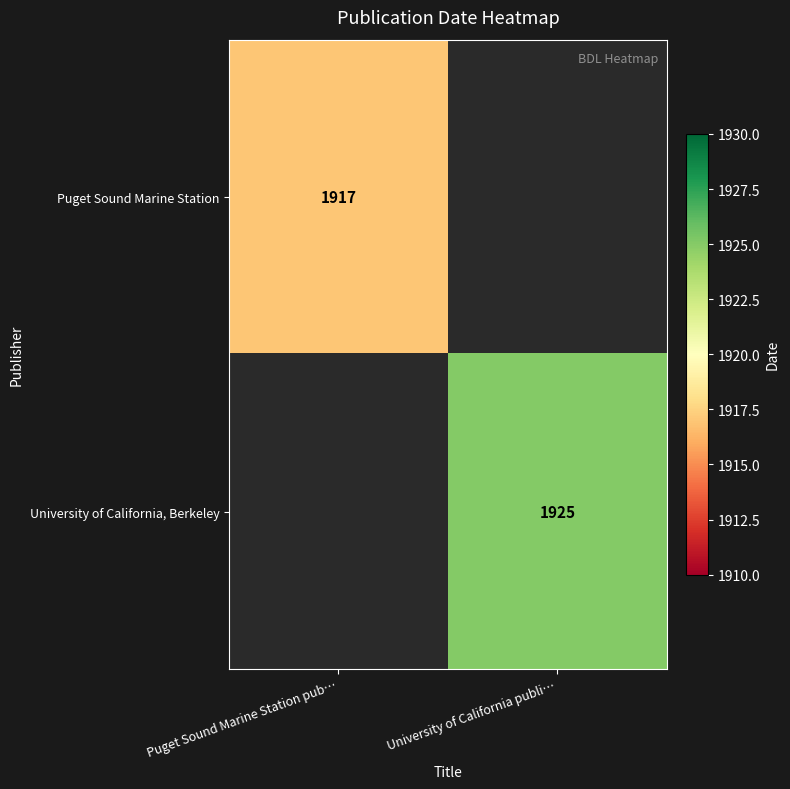

Is it true that Puget Sound Marine Station equals 1917 at Puget Sound Marine Station pub…?

True